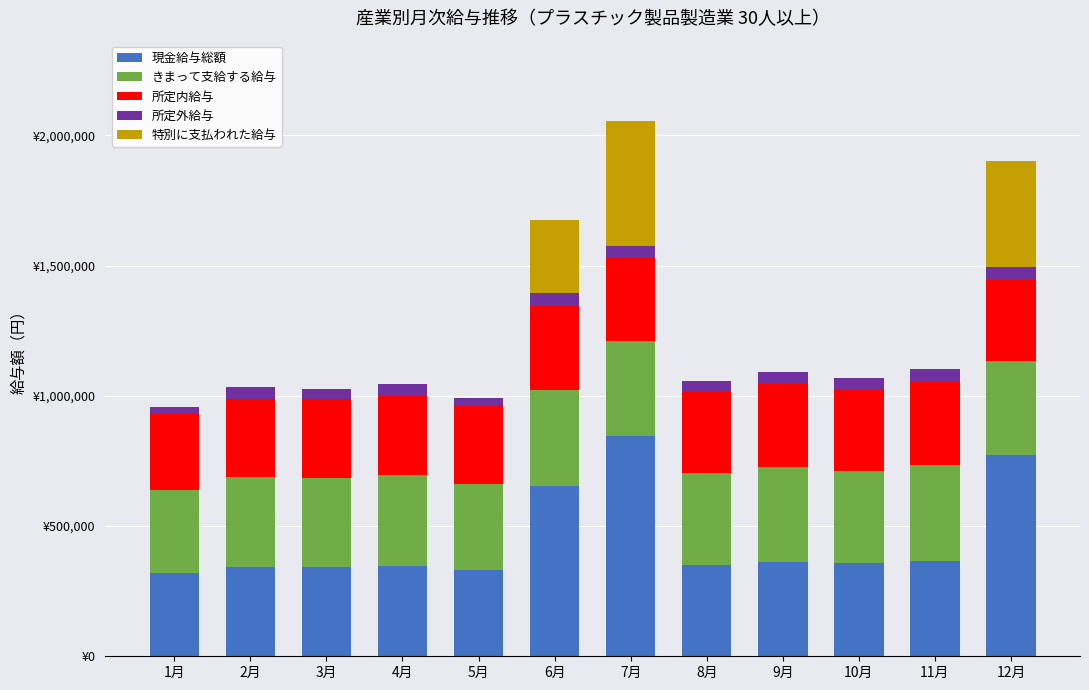

Are the bars grouped side by side (vs. stacked)?

No